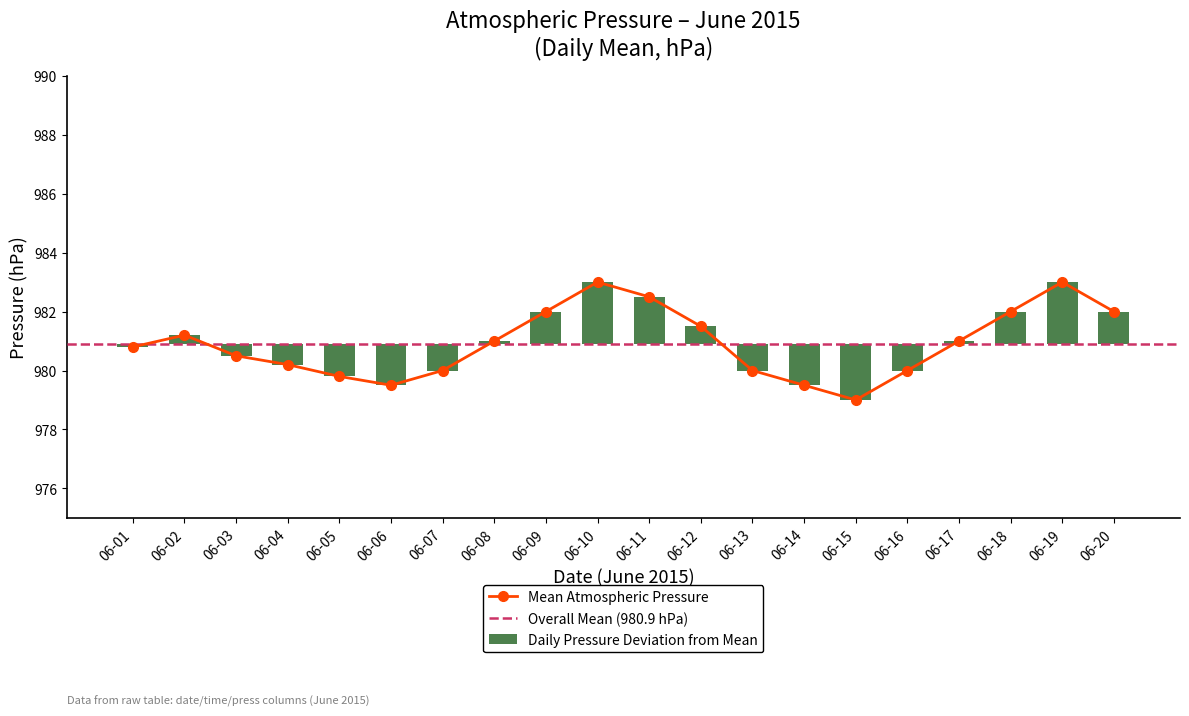

List the labels in order of value, largest first.

06-10, 06-19, 06-11, 06-09, 06-18, 06-20, 06-12, 06-02, 06-08, 06-17, 06-01, 06-03, 06-04, 06-07, 06-13, 06-16, 06-05, 06-06, 06-14, 06-15